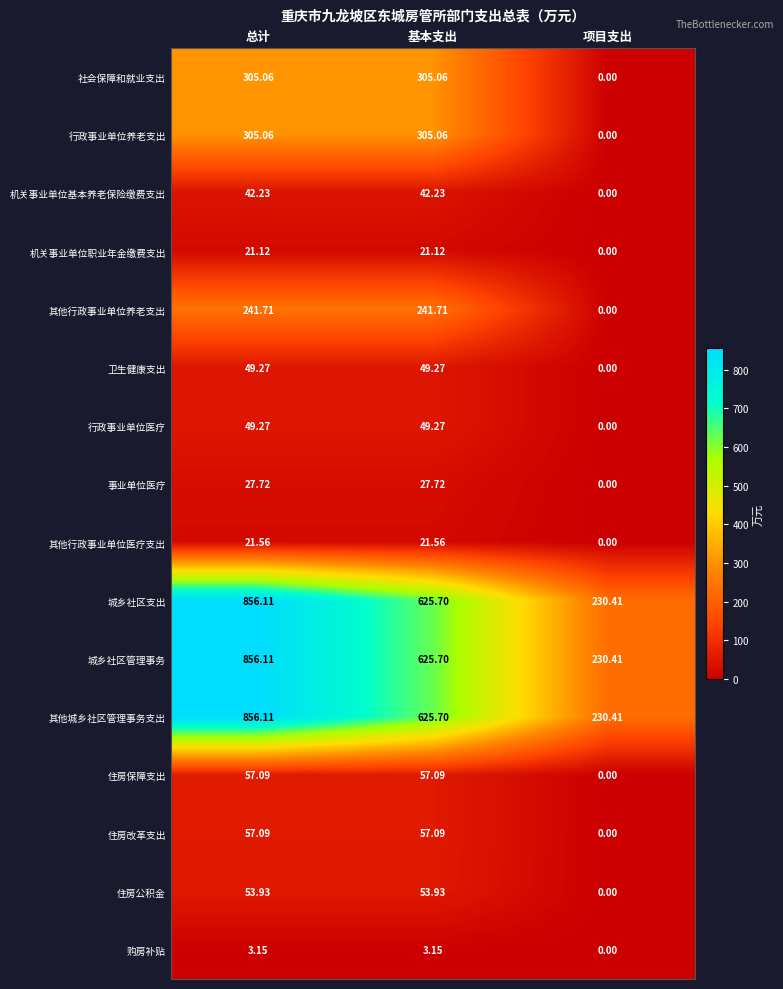

Where is 行政事业单位医疗 nearest to the value 24?

项目支出